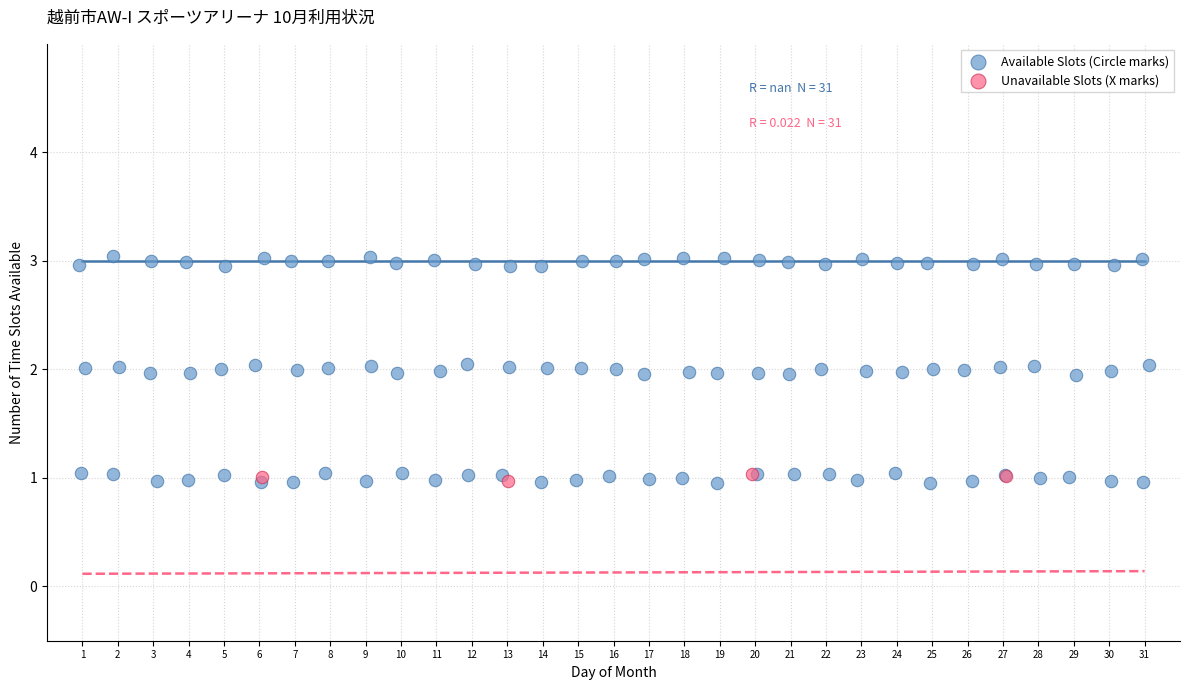

Which series has the largest Y range (max minus min)?

Available Slots (Circle marks)